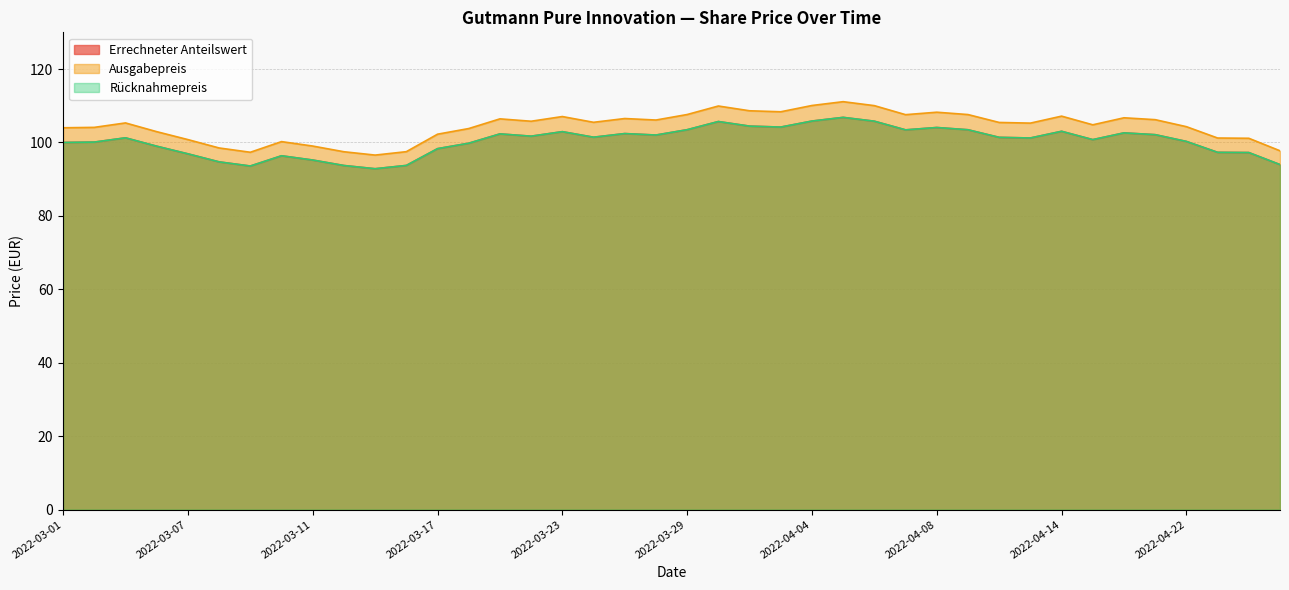

What value does the Ausgabepreis series have at 2022-03-14?

97.5